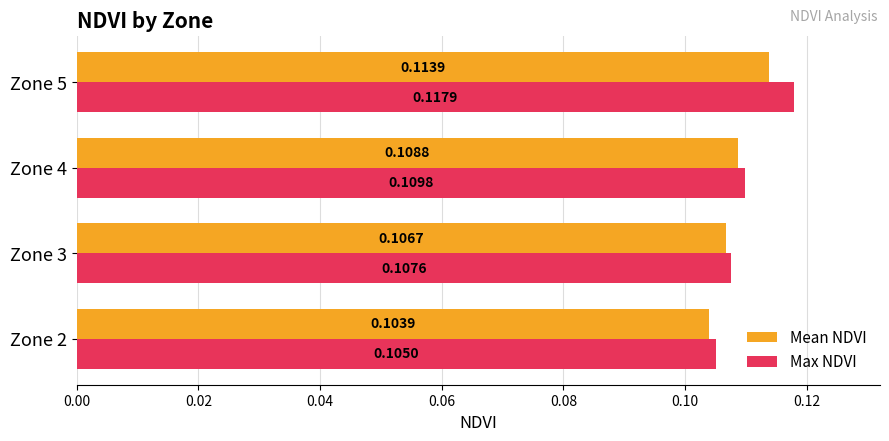

What are all the series names shown in the legend?

Mean NDVI, Max NDVI